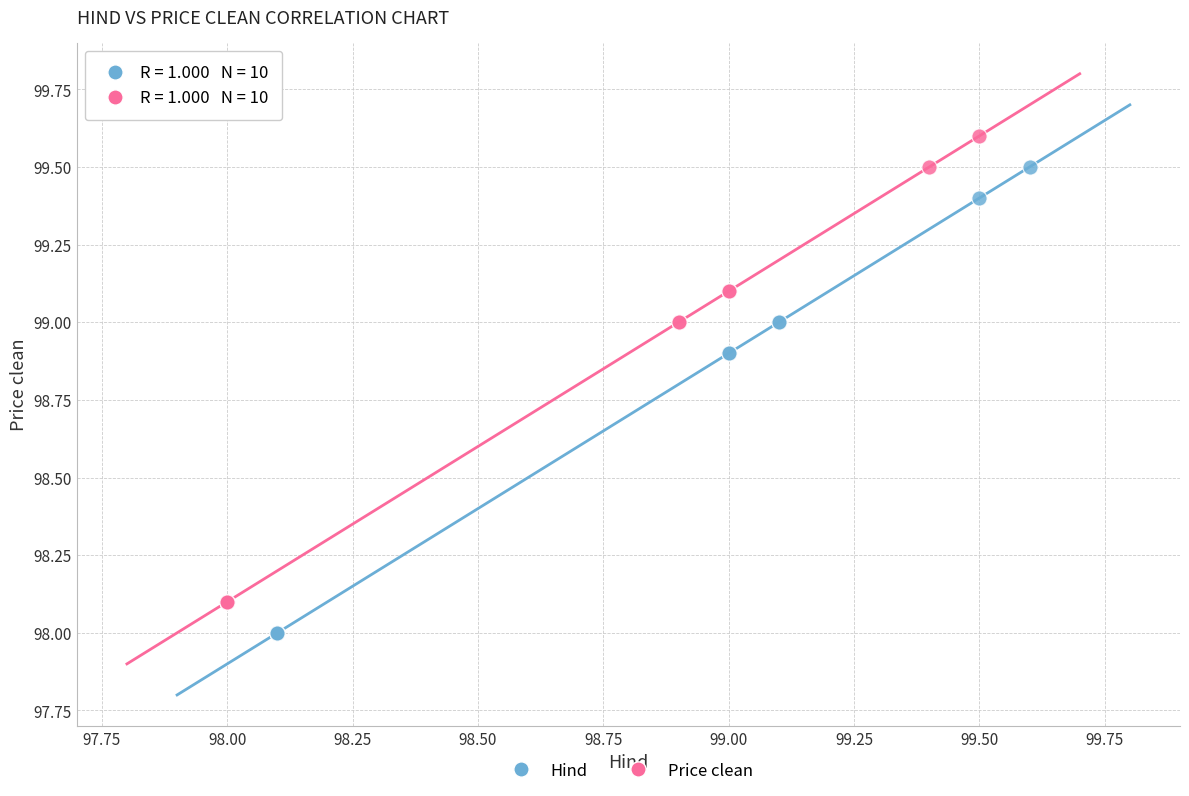

Which series contains the lowest Y value?

Hind